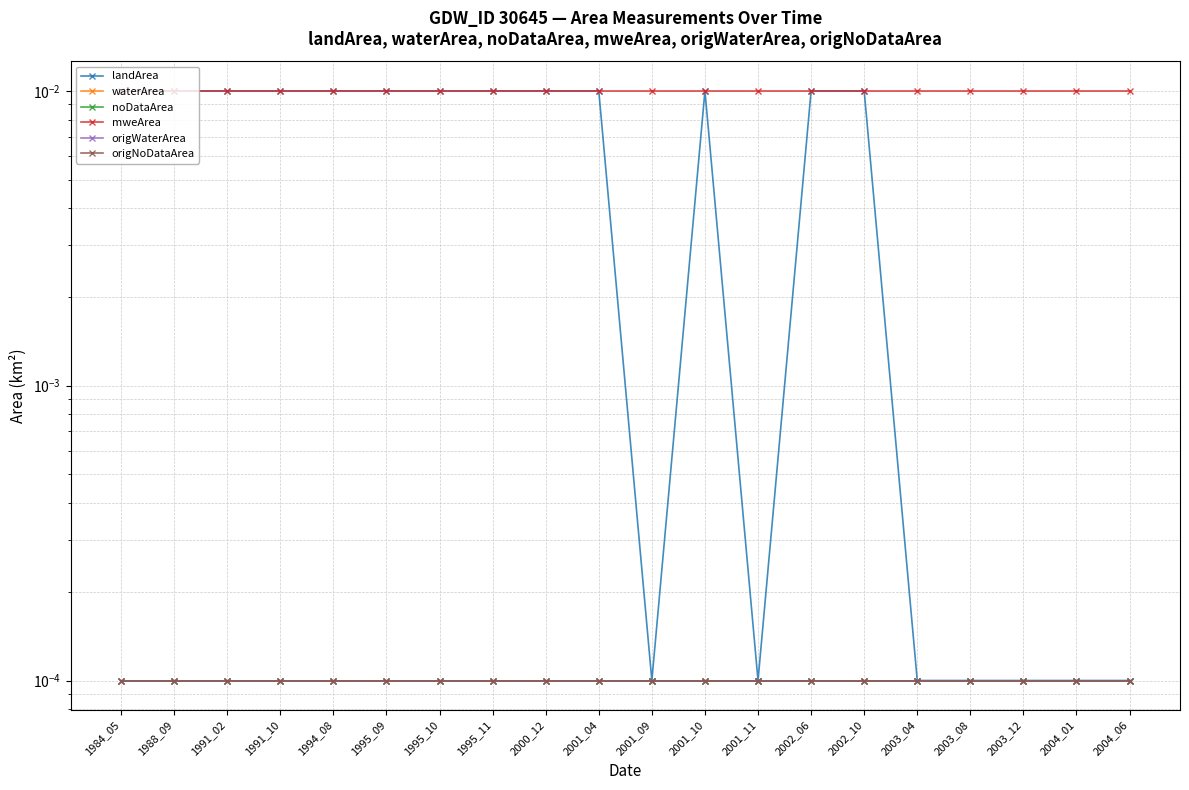

Count the number of categories in the chart.

20